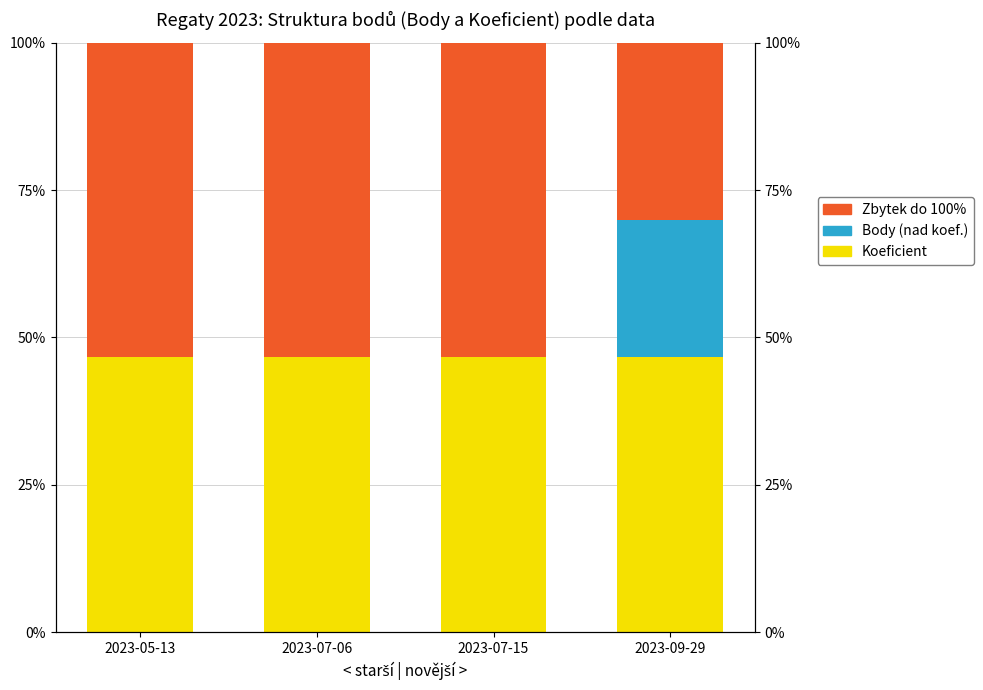

At 2023-09-29, list the series in order from smallest to largest.

Body (nad koef.), Zbytek do 100%, Koeficient